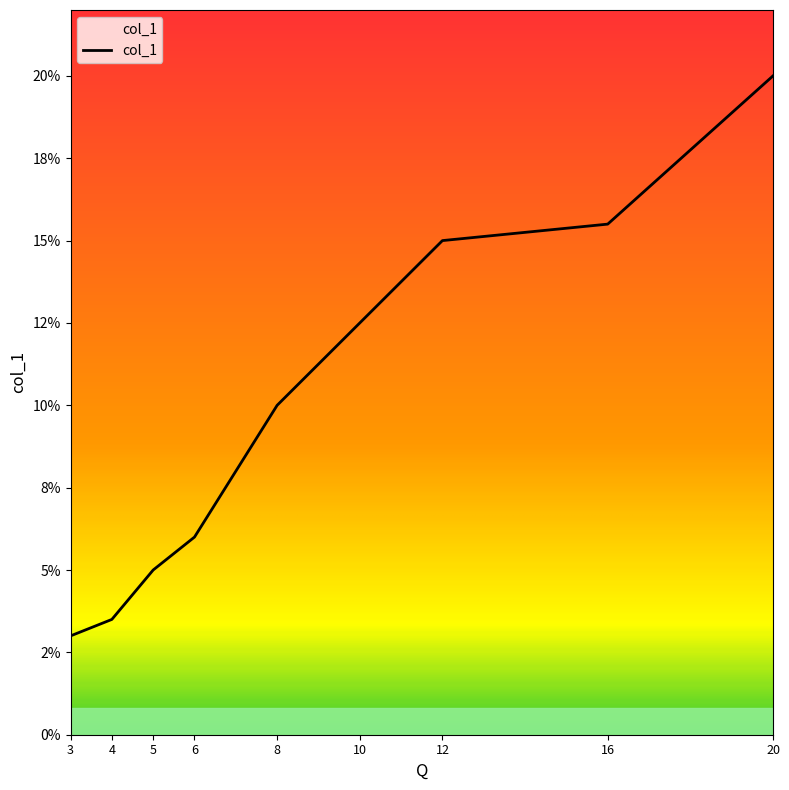

What is the average value?

0.1